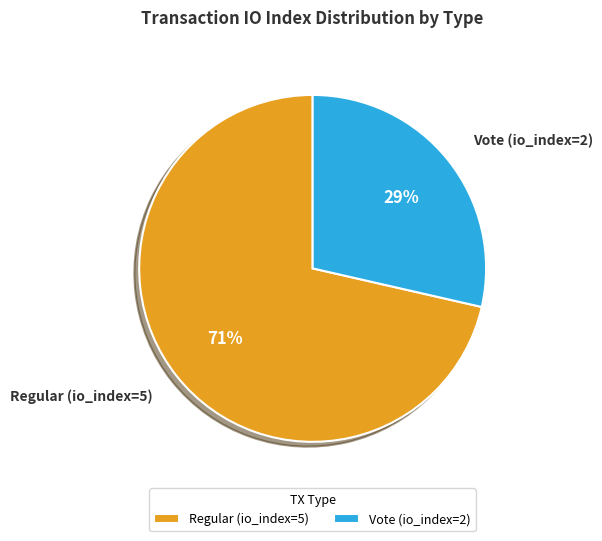

What is the smallest slice in the pie chart?

Vote (io_index=2)